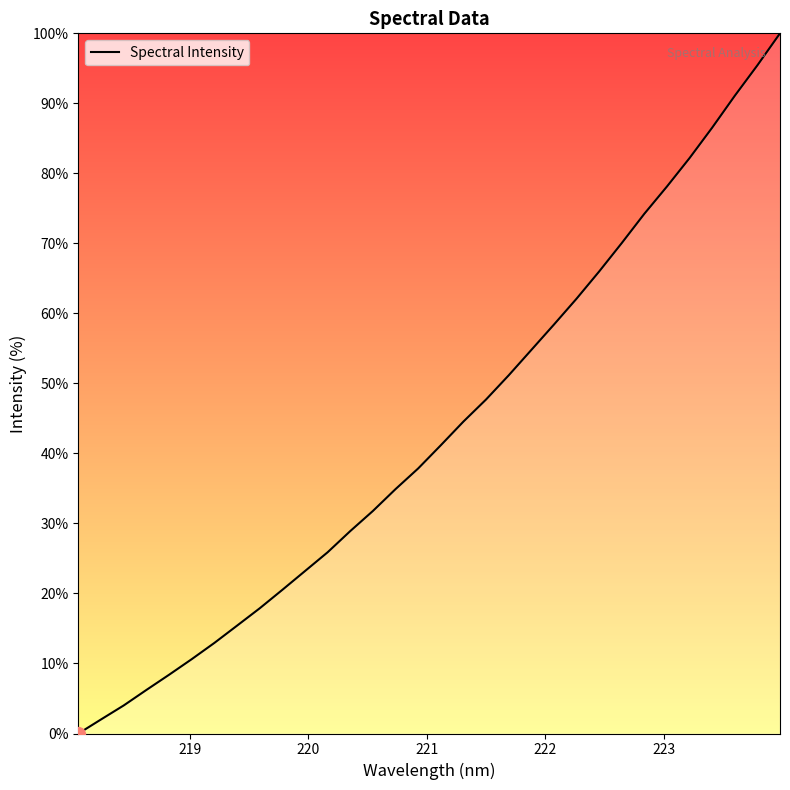

Reading left to right, extract all data points from this chart.

0.0	2.0	4.0	6.2	8.4	10.6	12.9	15.4	17.9	20.5	23.2	25.9	28.9	31.8	34.9	37.9	41.2	44.5	47.7	51.1	54.8	58.4	62.1	66.0	70.0	74.2	78.1	82.2	86.5	91.1	95.4	100.0